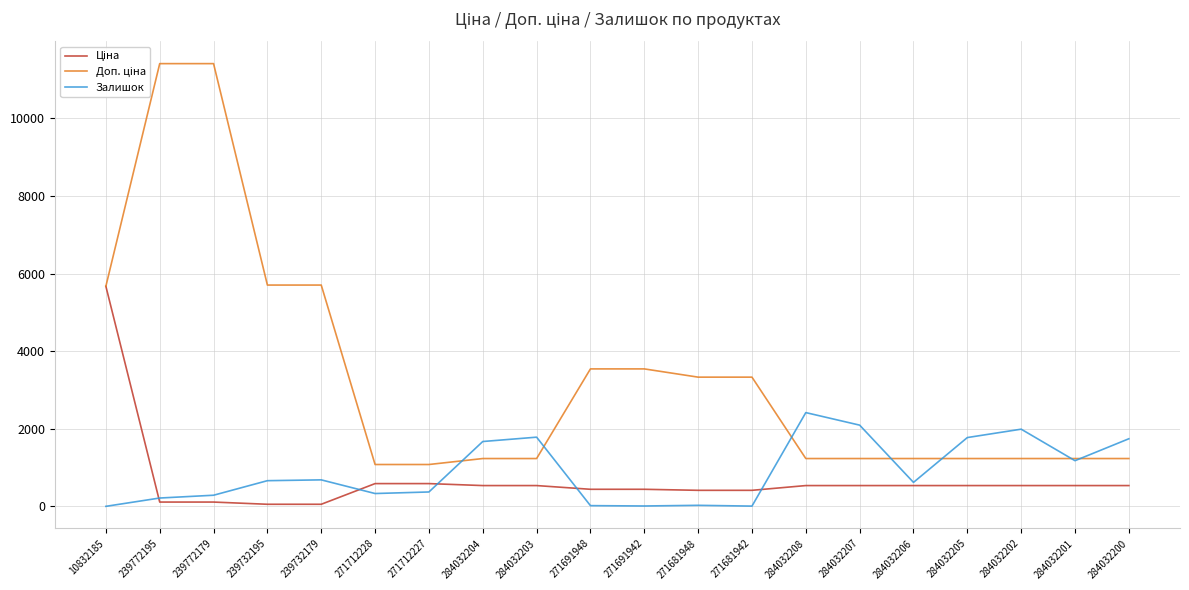

True or false: Залишок has a value of 1776.0 at 284032205.

True